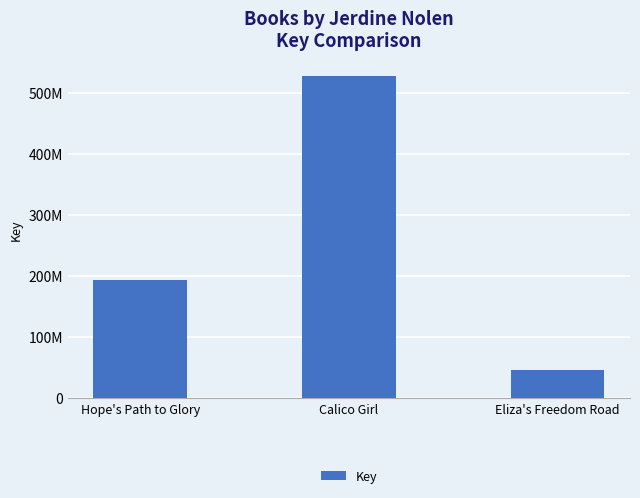

Approximately how many times larger is the value at Hope's Path to Glory compared to Calico Girl?

0.4